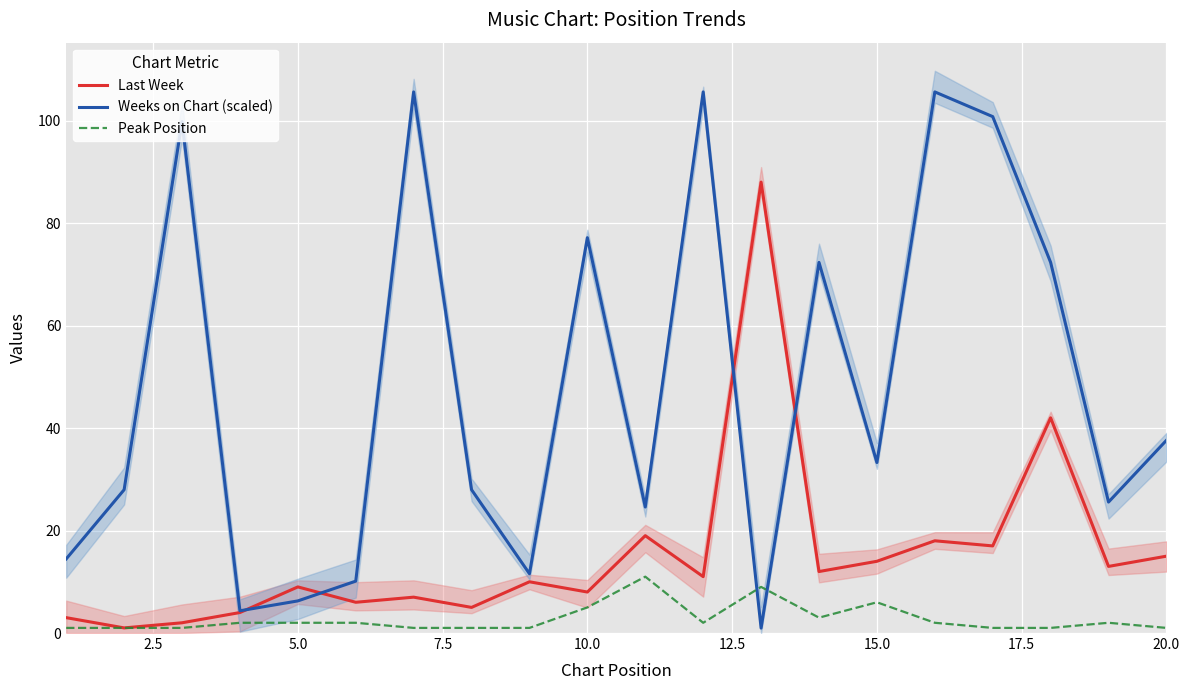

True or false: Weeks on Chart (scaled) has a value of 40.8 at 10.0.

False